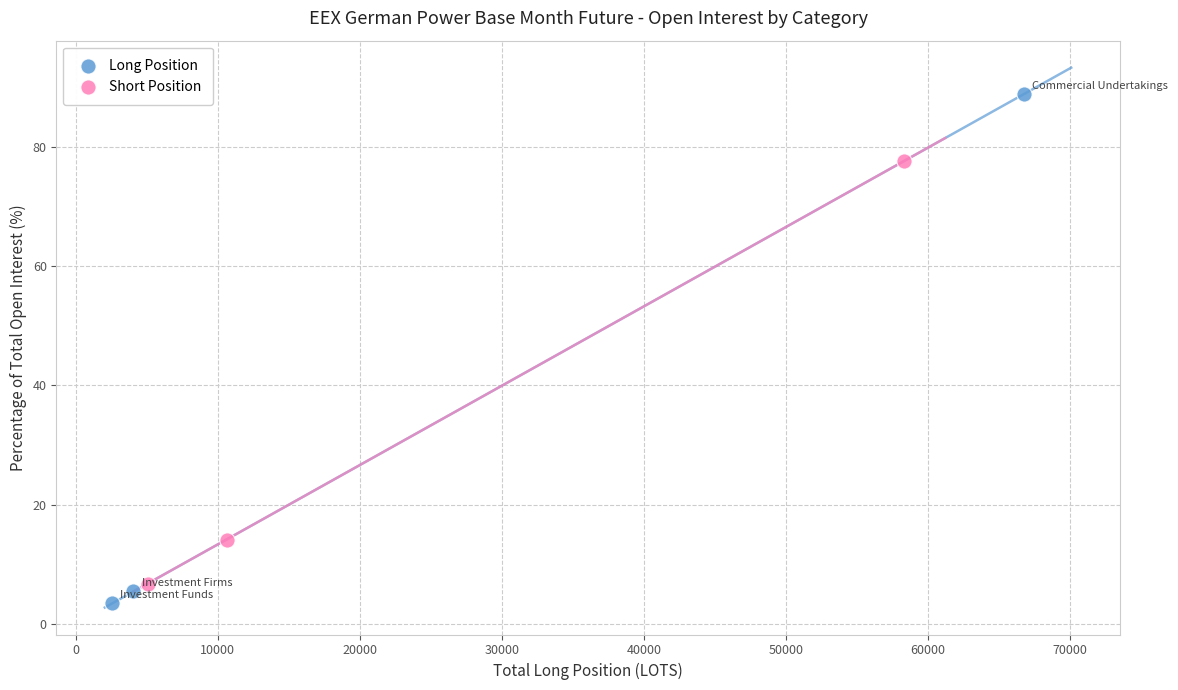

Which series reaches the maximum Y coordinate?

Long Position